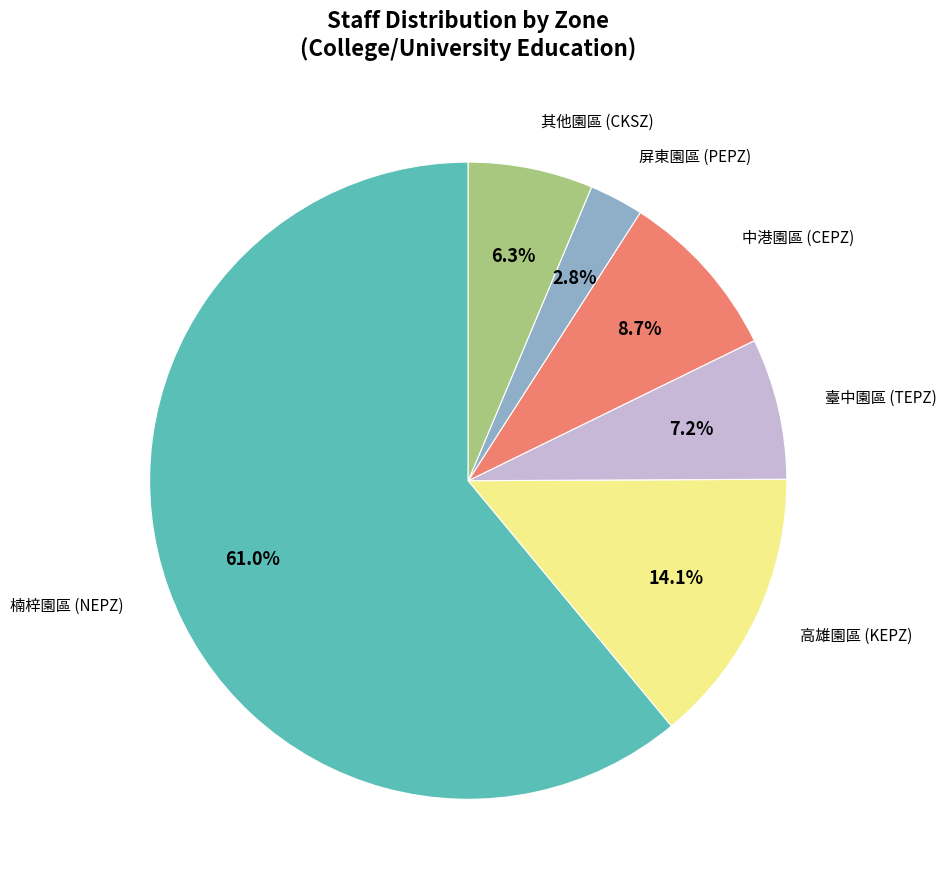

Is there any slice that represents more than half of the pie?

Yes